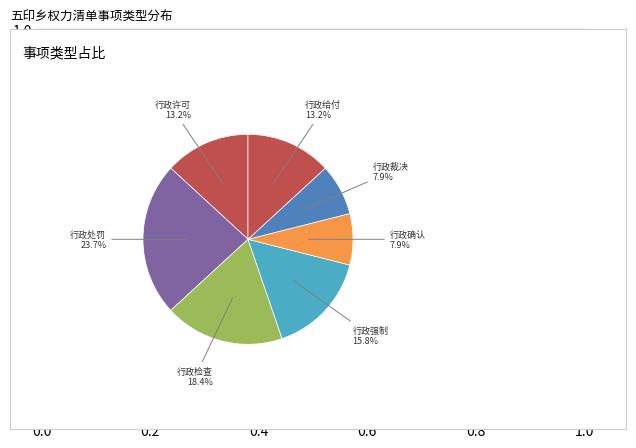

Does any single category account for the majority?

No